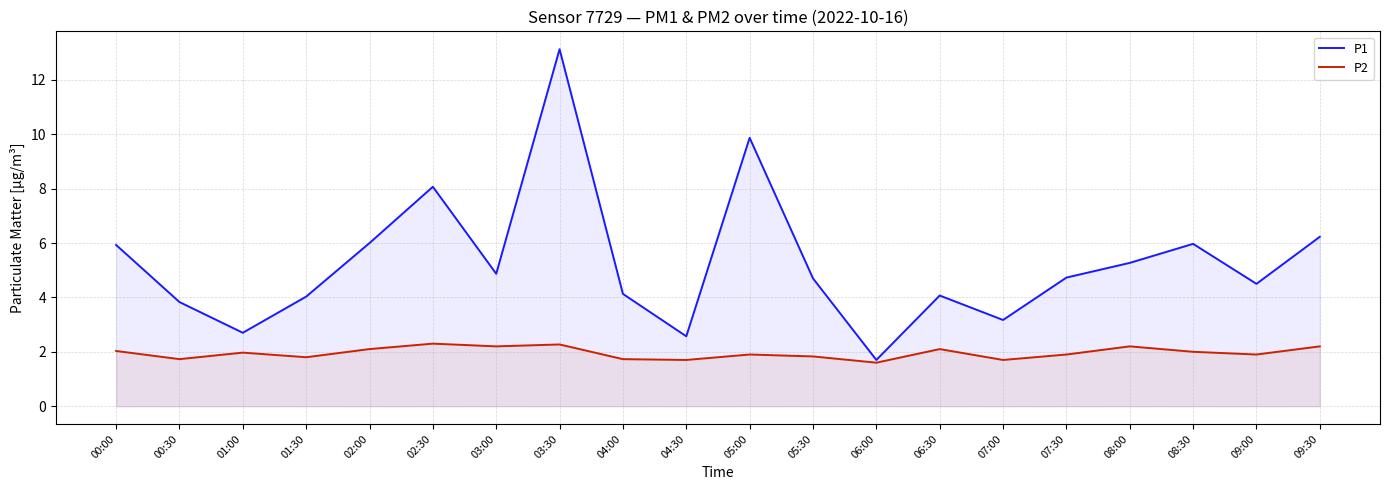

What is the minimum value shown in the chart?

1.6